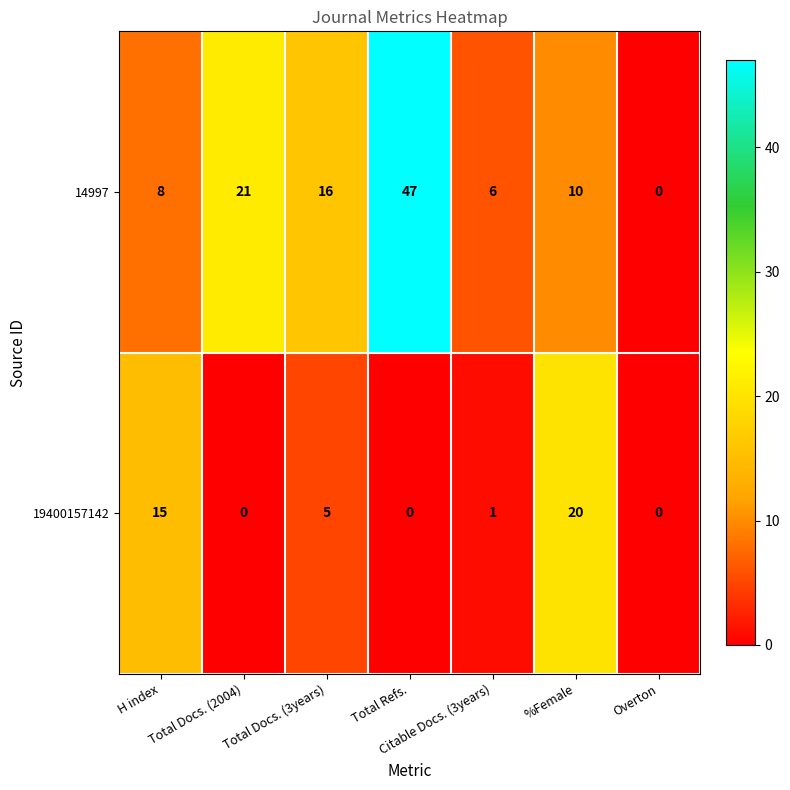

Which series has the largest total across all categories?

14997